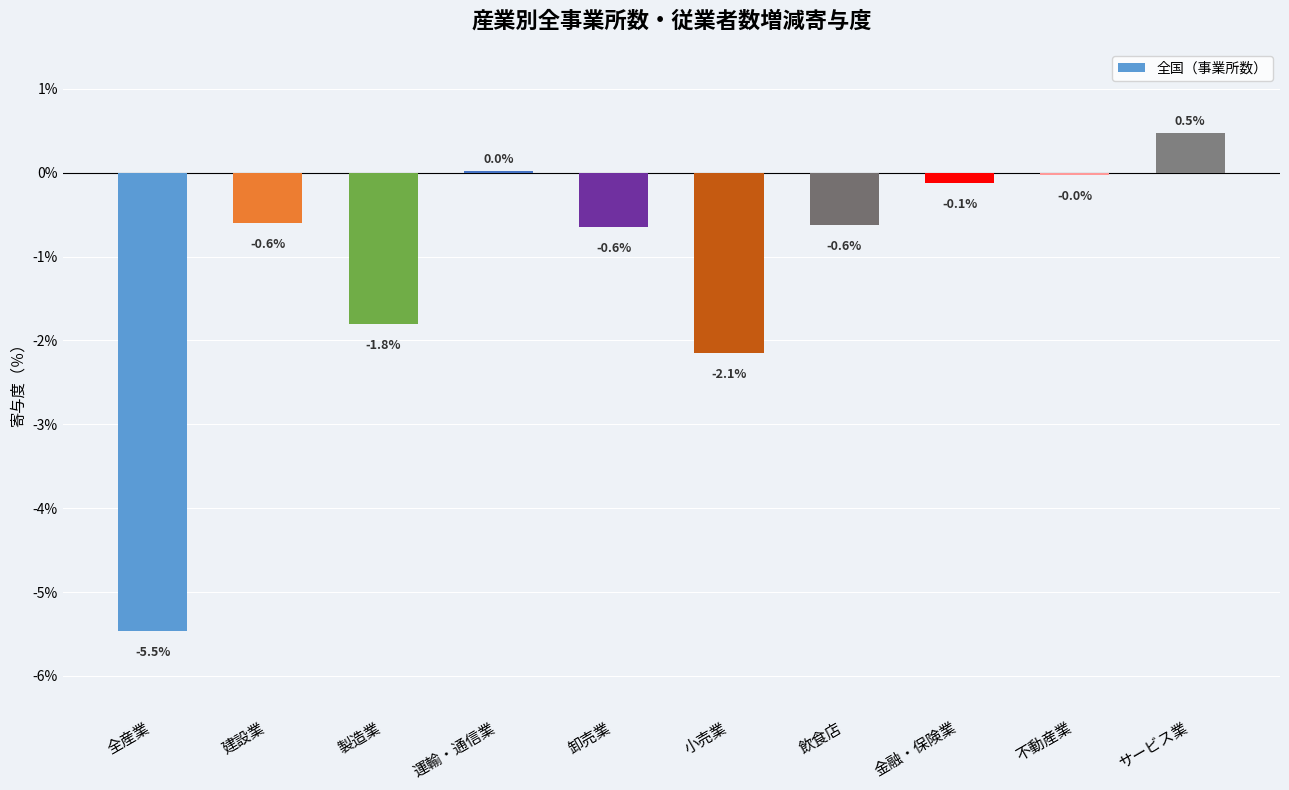

What is the smallest value displayed?

-5.5